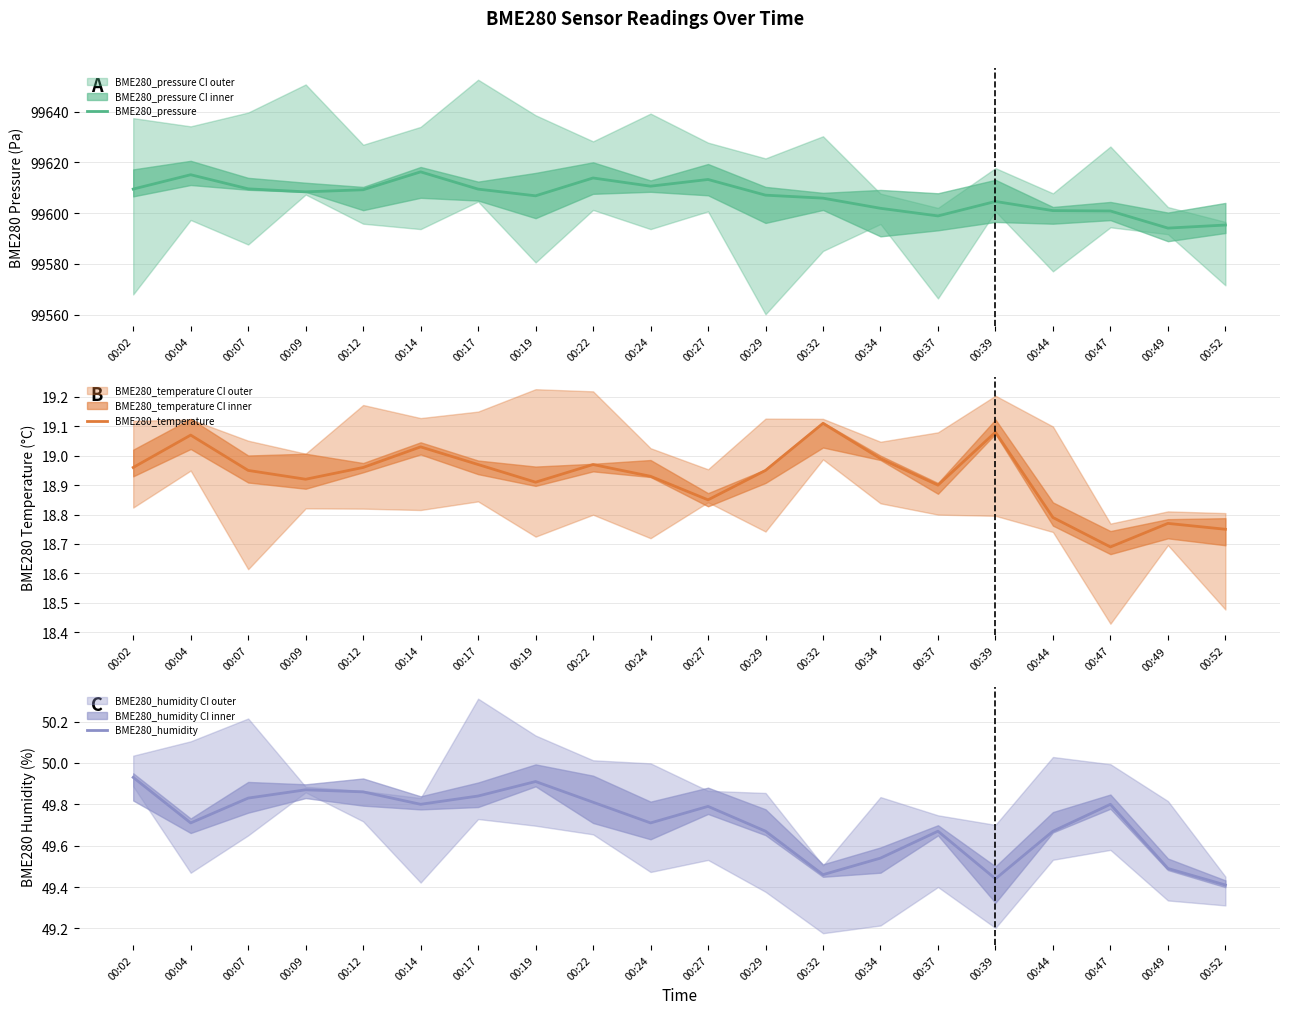

What is the maximum value shown in the chart?

99616.2